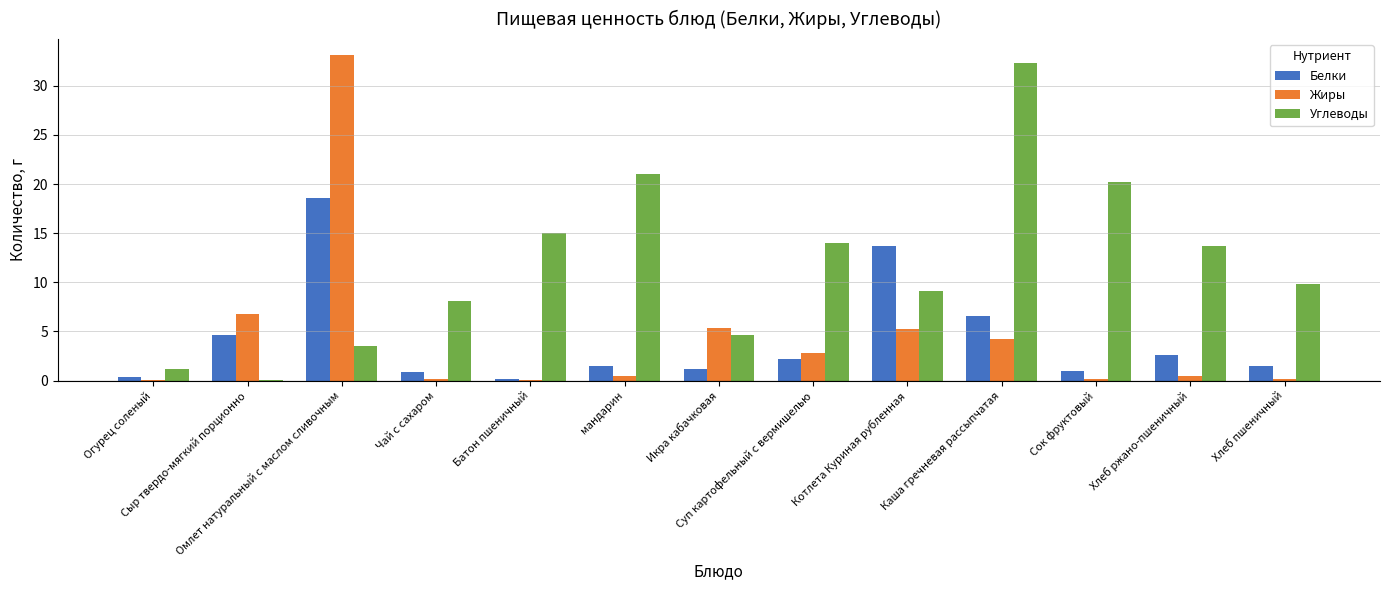

What is the greatest value displayed?

33.1